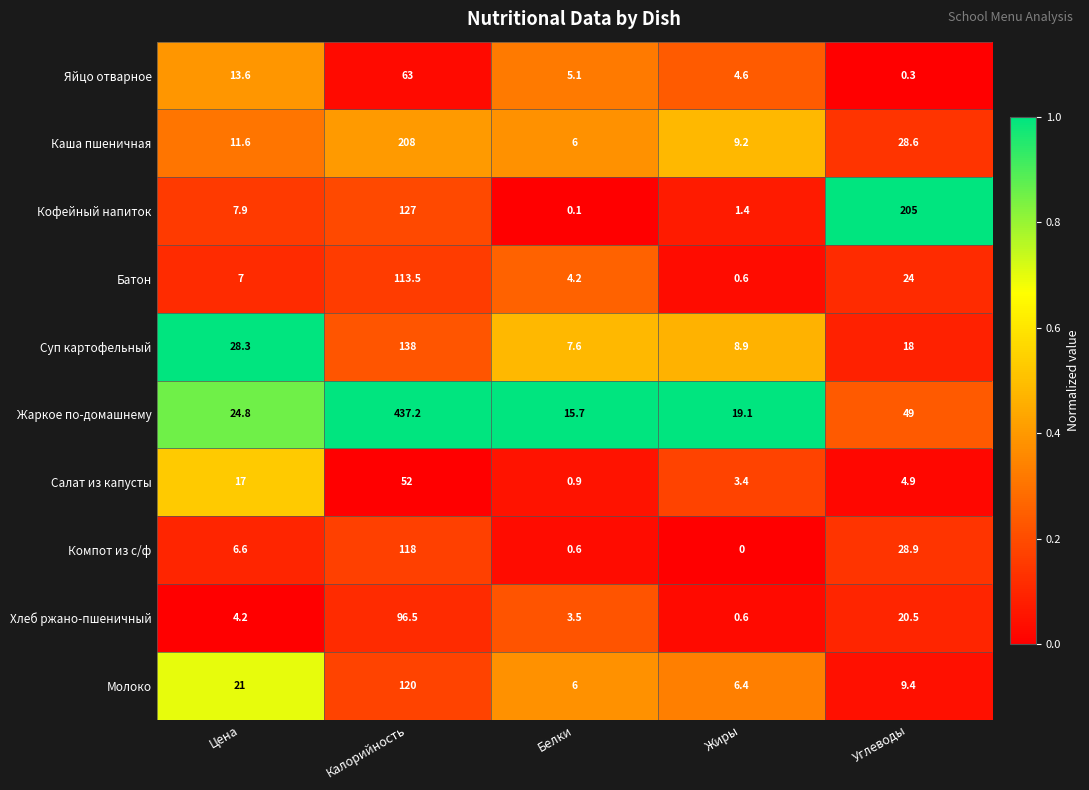

Between Цена and Белки, which series saw the biggest shift?

Суп картофельный